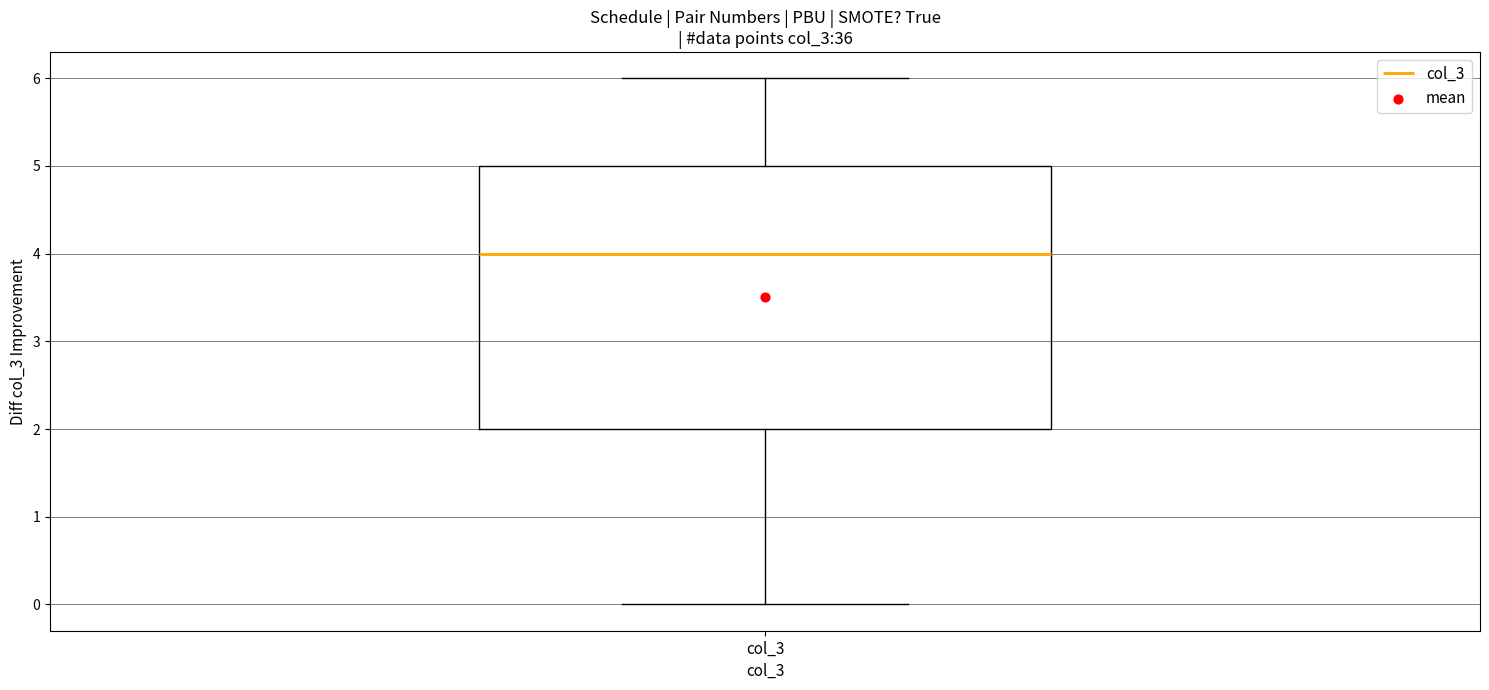

Where does the upper whisker of the box for col_3 end on the y-axis? The values are not printed on the chart, so give them approximately, as read against the axis.

6